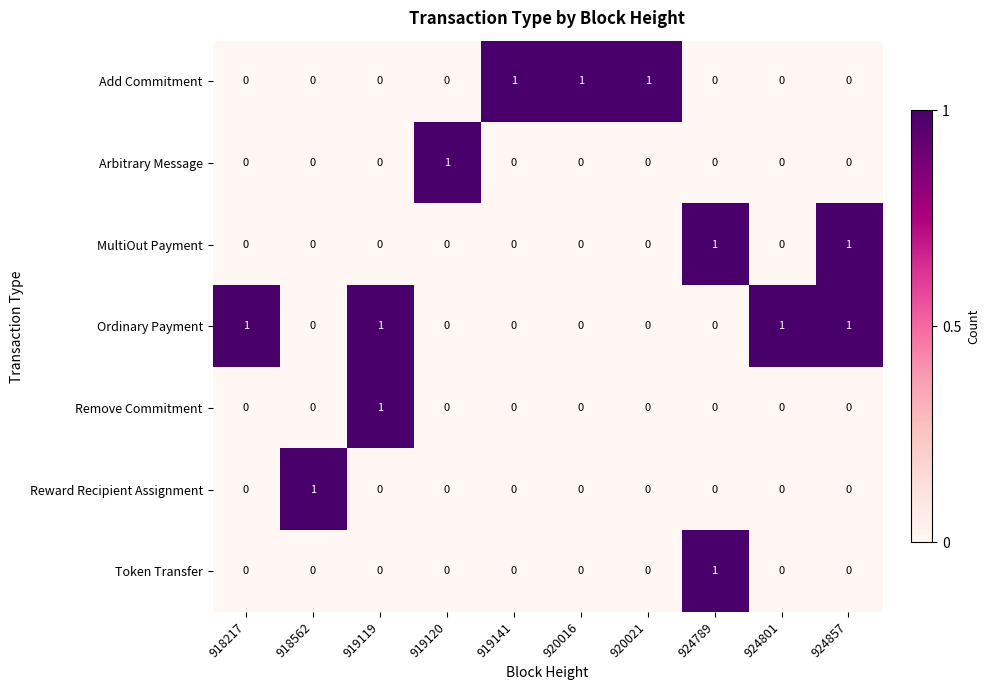

What is the total value across all series at 920021?

1